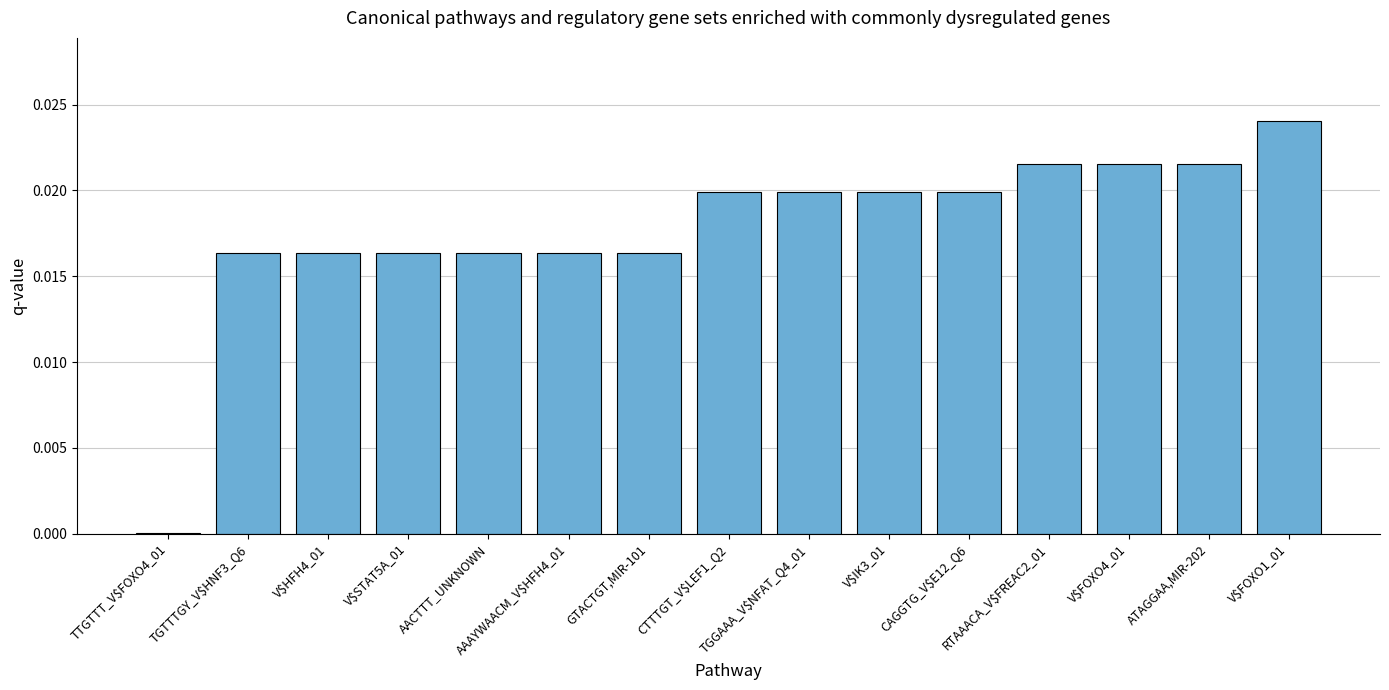

What is the sum of all values?

0.3